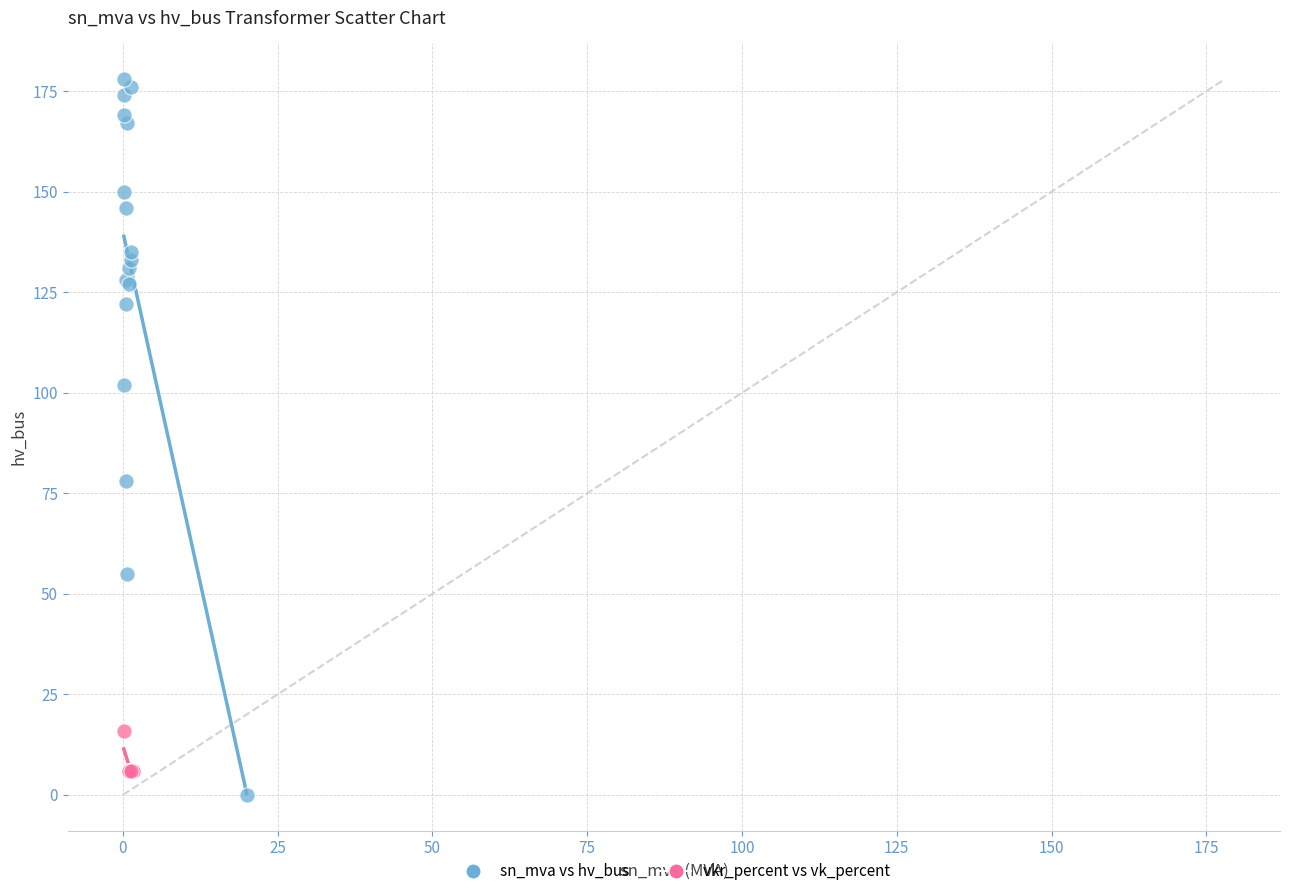

Which series reaches the maximum Y coordinate?

sn_mva vs hv_bus